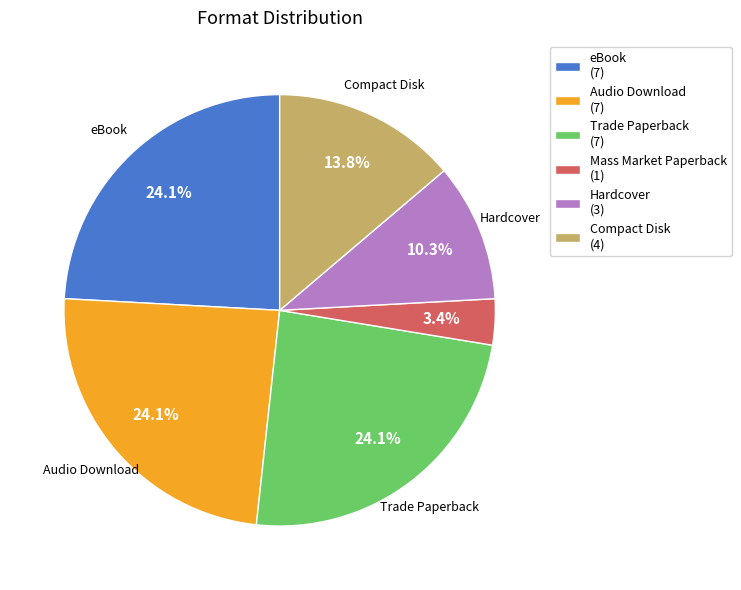

Does any single category account for the majority?

No